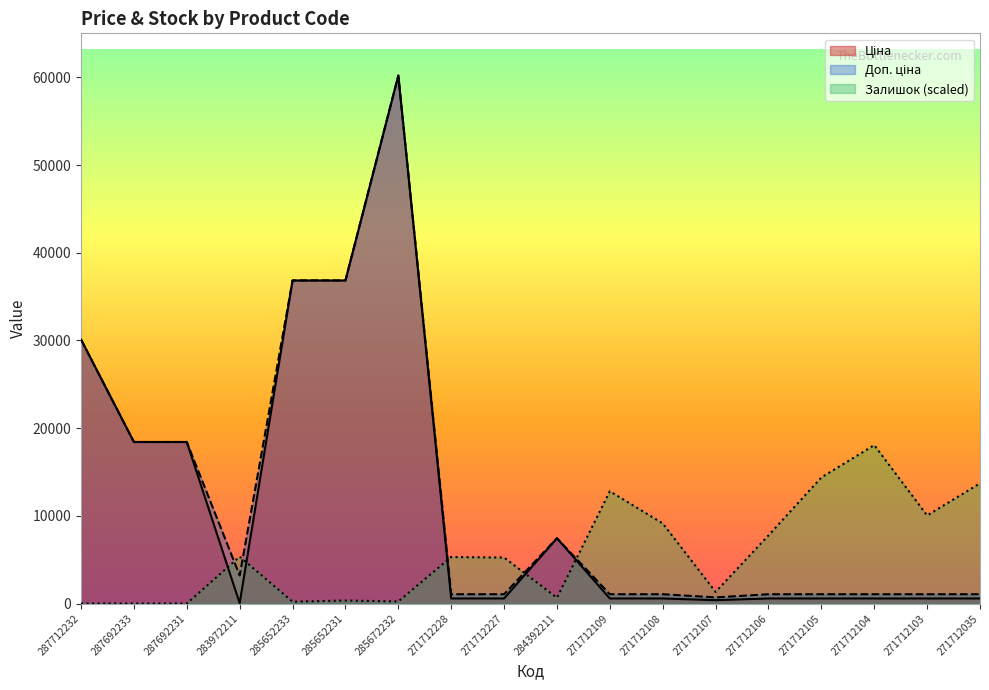

Rank the categories by Ціна value from highest to lowest.

285672232, 285652233, 285652231, 287712232, 287692233, 287692231, 284392211, 271712228, 271712227, 271712109, 271712108, 271712106, 271712105, 271712104, 271712103, 271712035, 271712107, 283972211